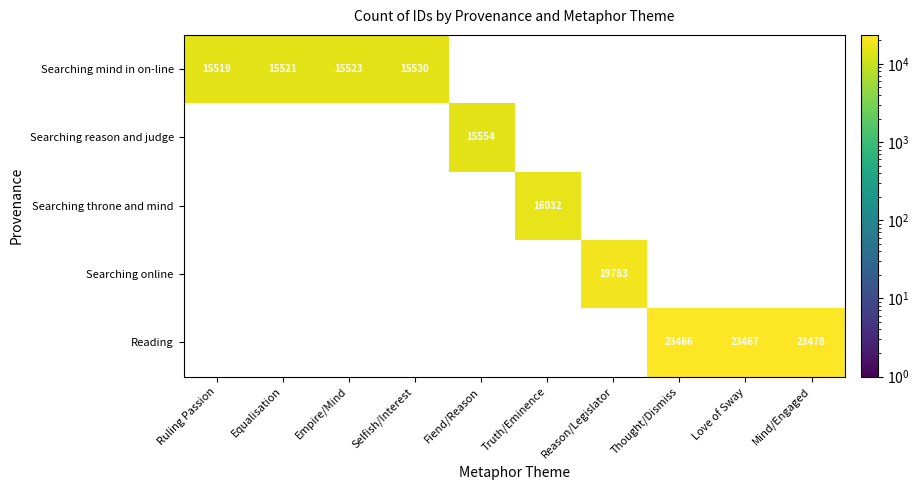

Rank the series by their maximum value, from lowest to highest.

Searching mind in on-line, Searching reason and judge, Searching throne and mind, Searching online, Reading